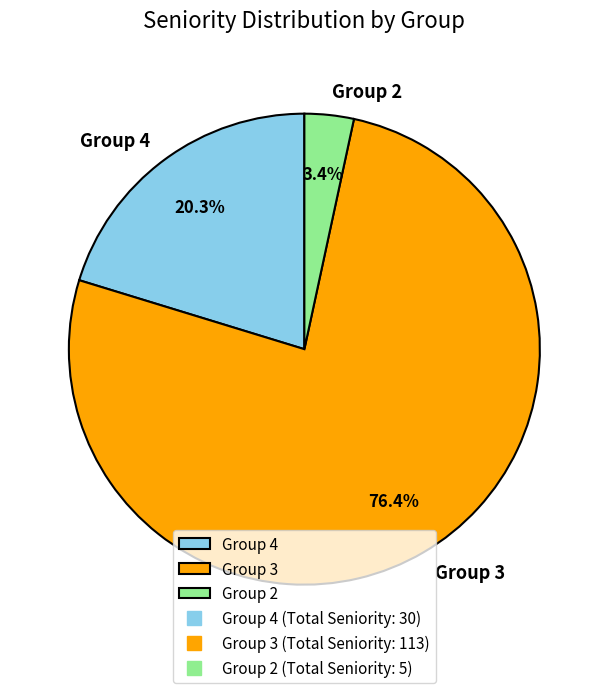

Rank the categories by value from lowest to highest.

Group 2, Group 4, Group 3